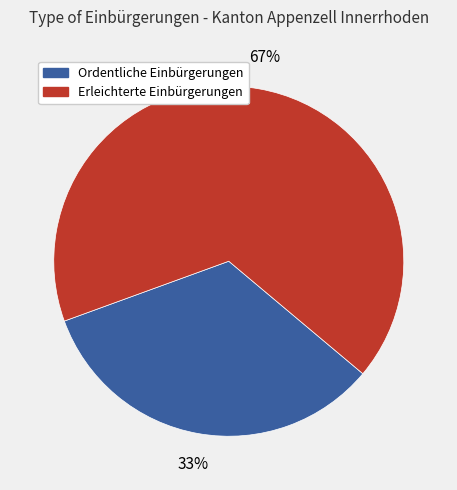

To the nearest percent, what is the average slice percentage?

50%